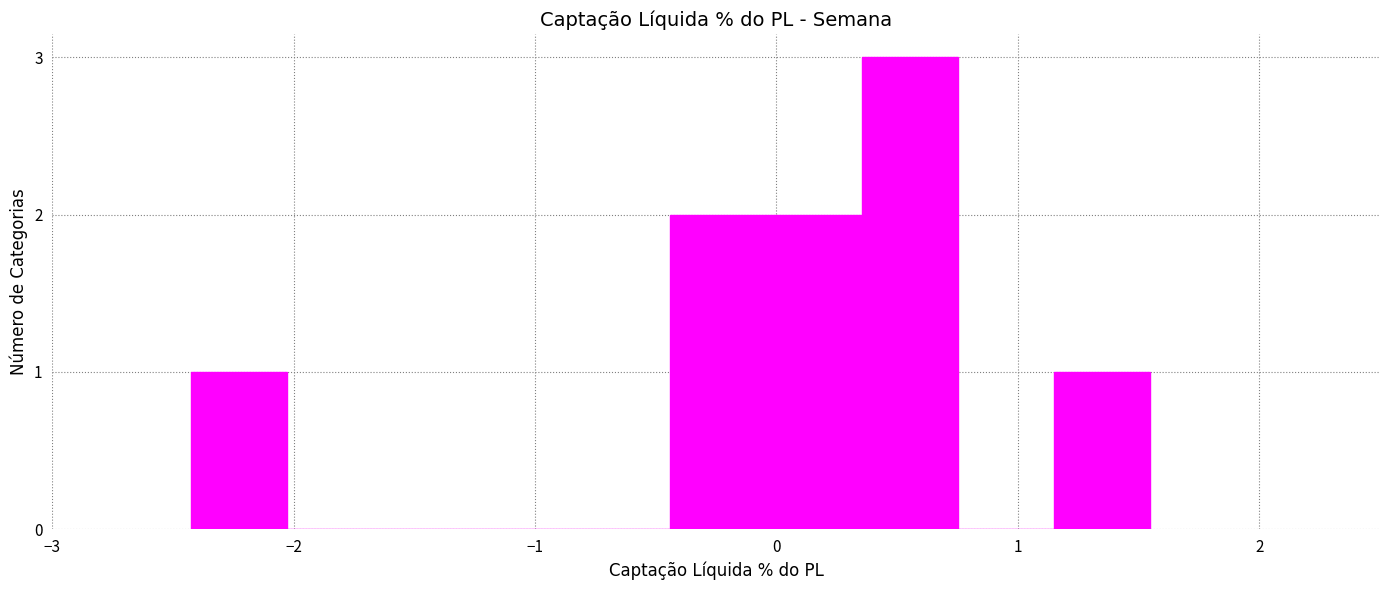

Read against the x-axis, roughly where is the centre of the tallest bar?

0.6